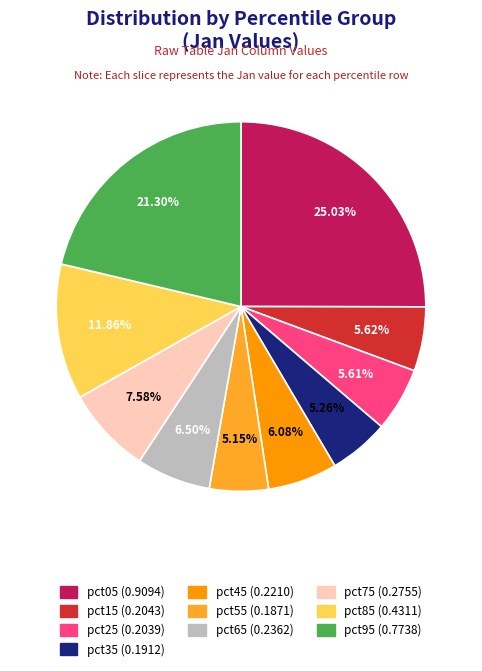

Is pct65 the majority of the pie?

No